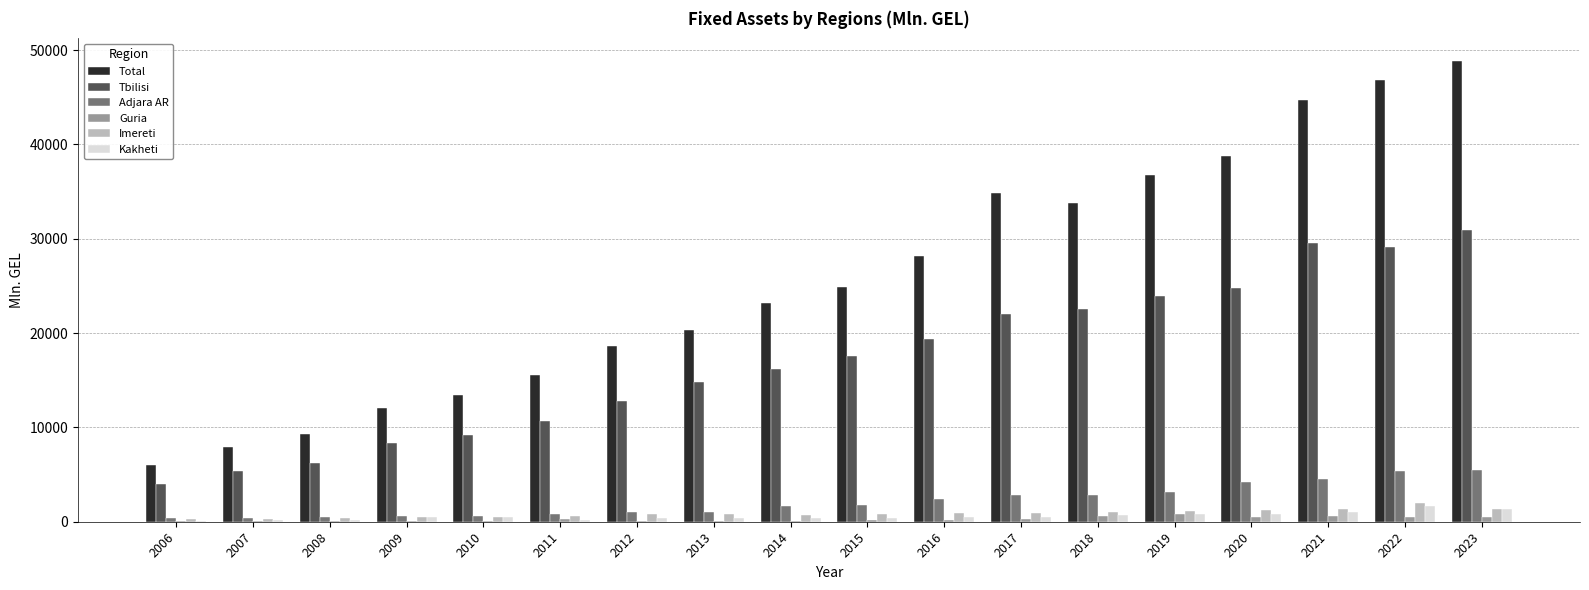

Where is Total nearest to the value 27416?

2016